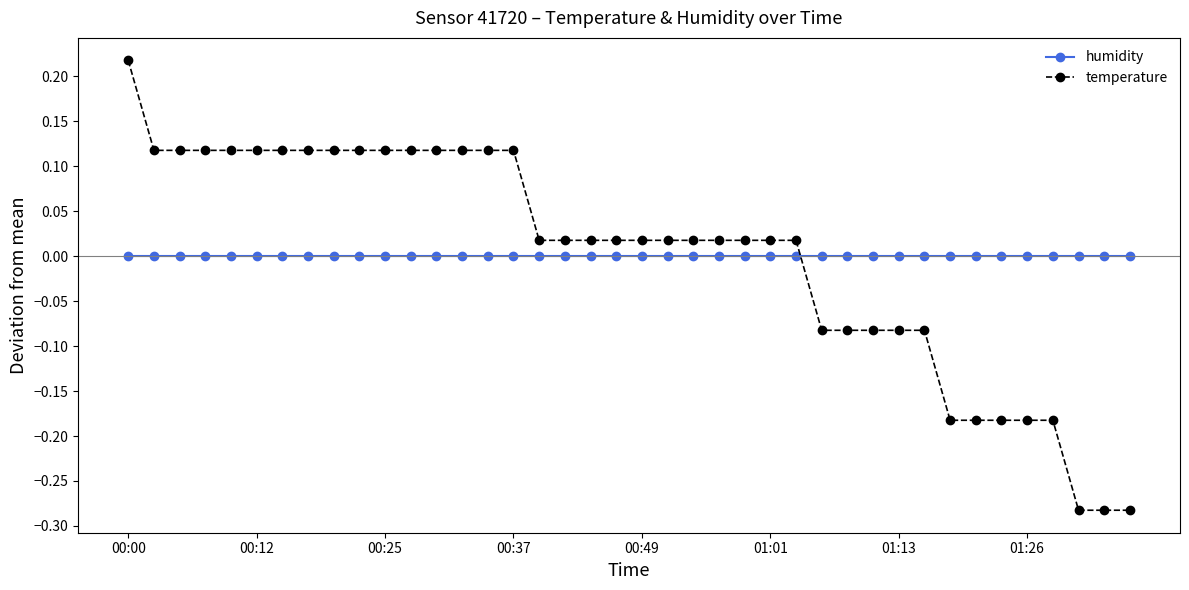

Which series has the widest spread of values?

temperature